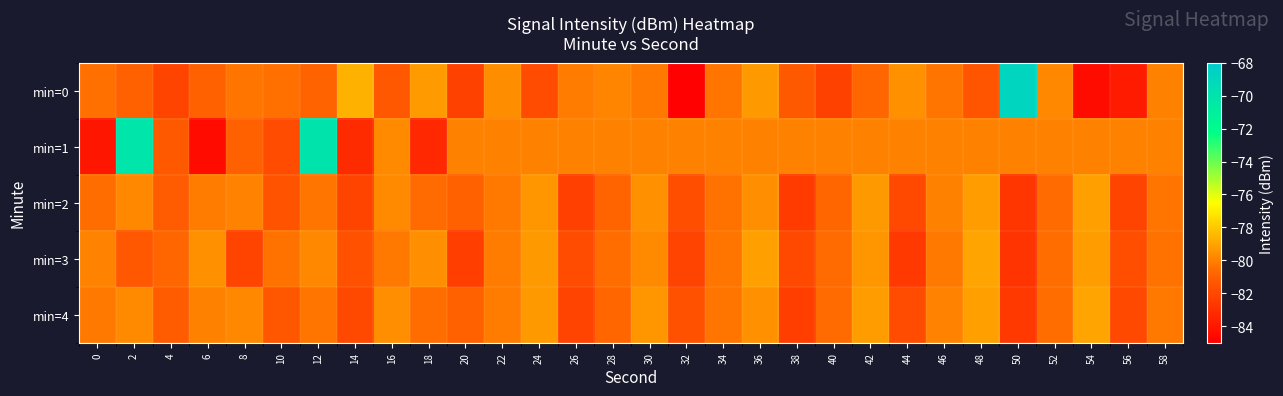

List the series in order of their peak value, highest first.

min=0, min=1, min=3, min=4, min=2